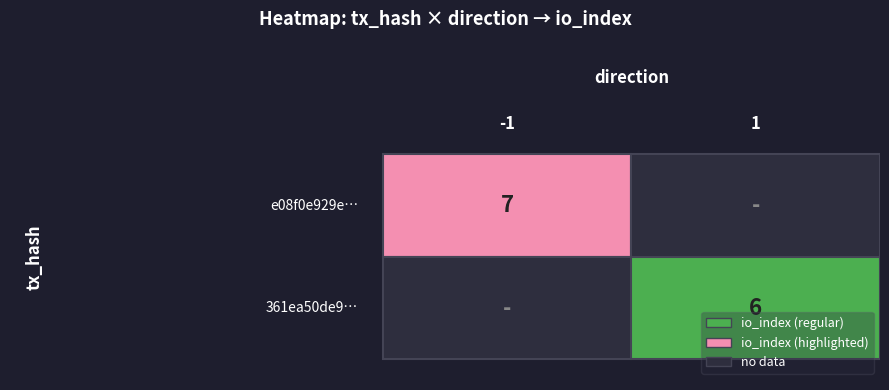

Rank the series by their maximum value, from lowest to highest.

361ea50de94ce7a8c6f7d0e2f6b9038995084ba, e08f0e929e68488a851398c881f58f00d7b0772